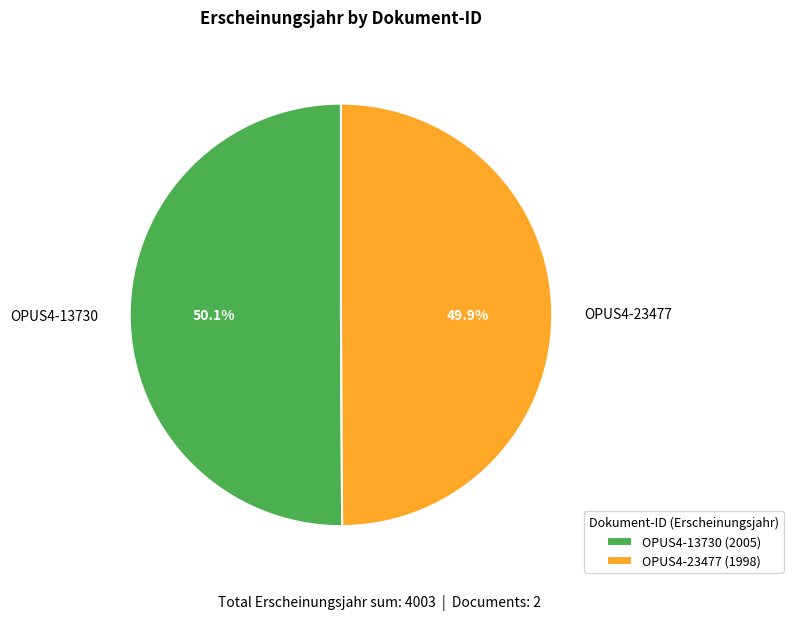

What is the ratio of the value at OPUS4-13730 to the value at OPUS4-23477?

1.0